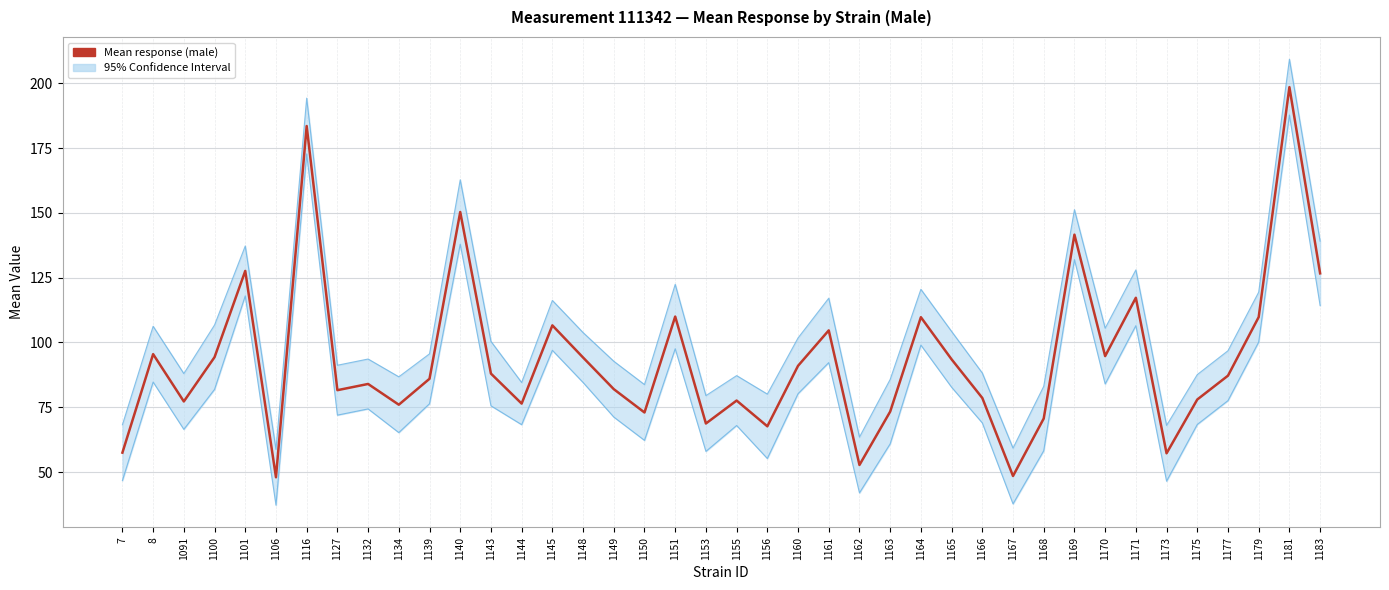

What is the change in value from 1100 to 1144?

-17.9